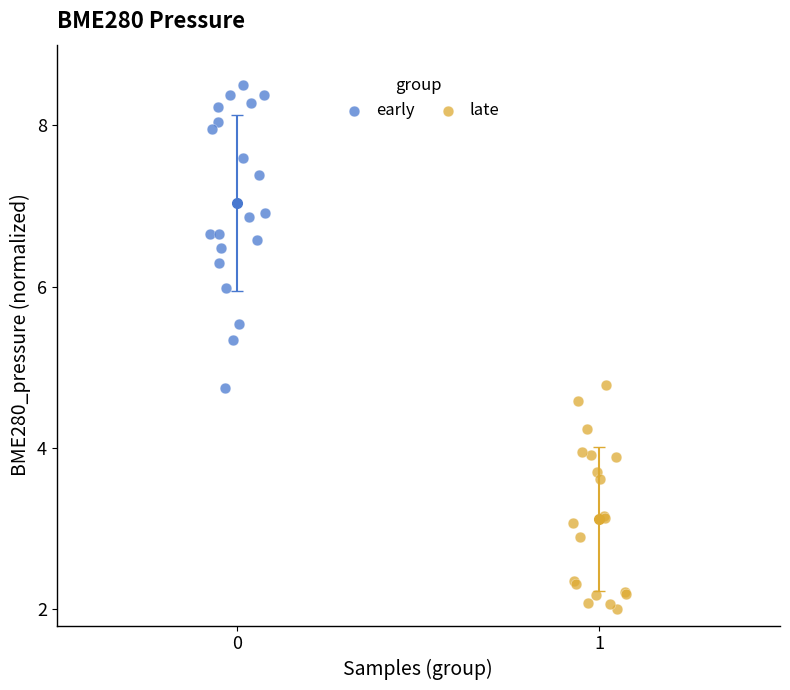

What are all the series names shown in the legend?

early, late